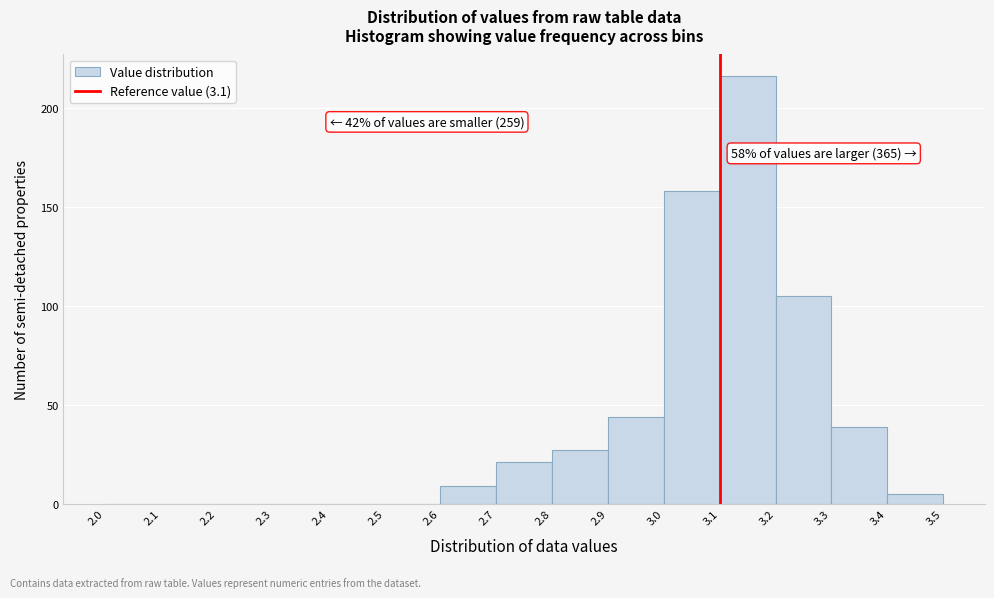

Over which range of the x-axis is the bar tallest?

3.1 to 3.2